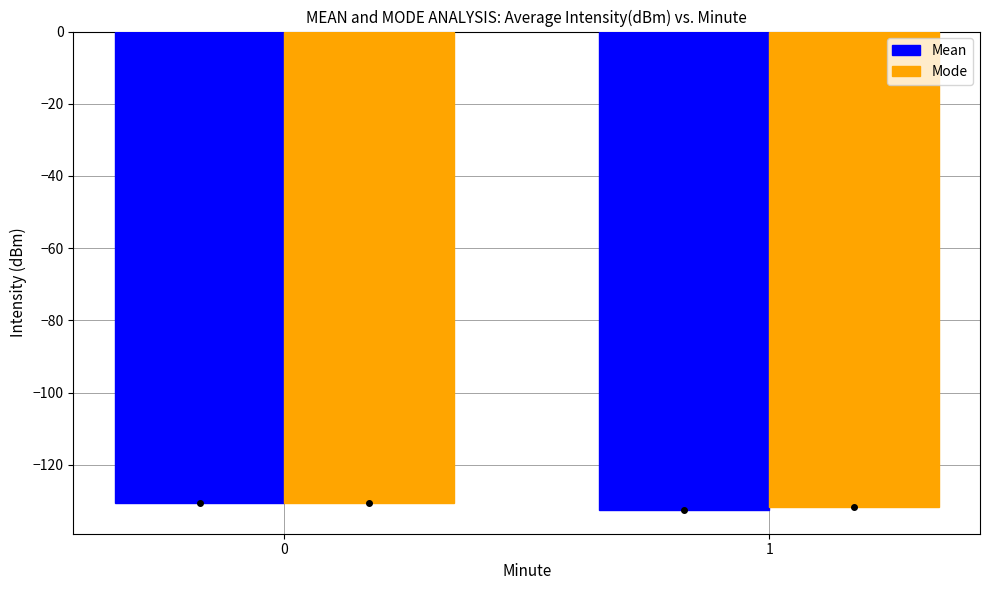

The value of Mean at 0 is -84.6. True or false?

False